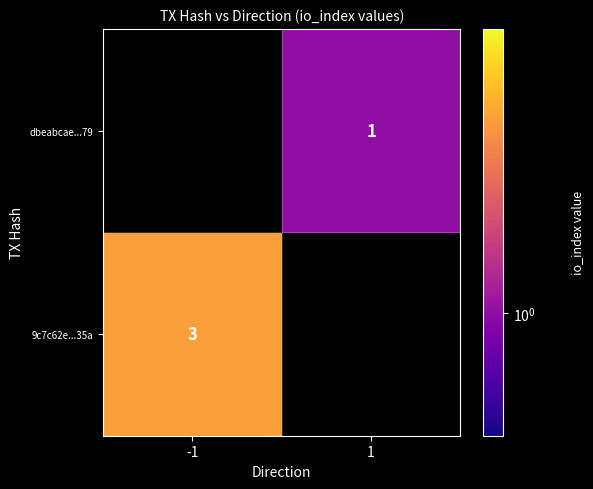

At which category does the chart reach its minimum across all series?

1